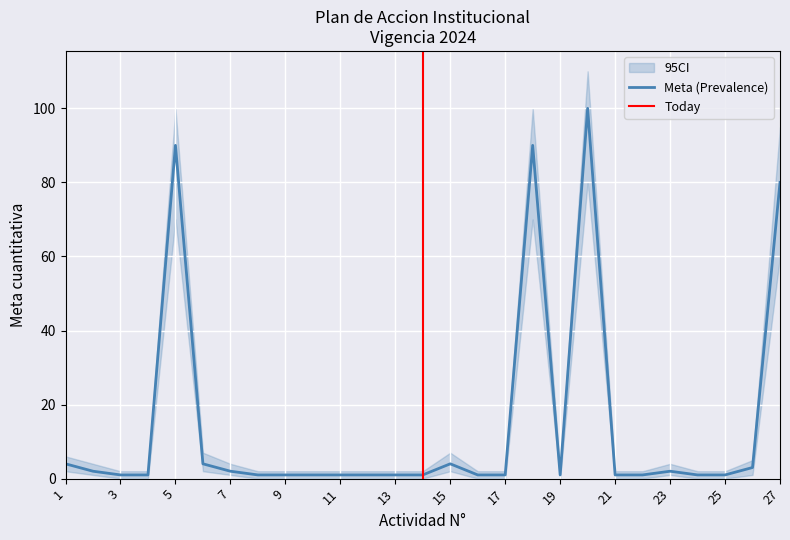

True or false: CI_lower and CI_upper intersect in this chart.

False